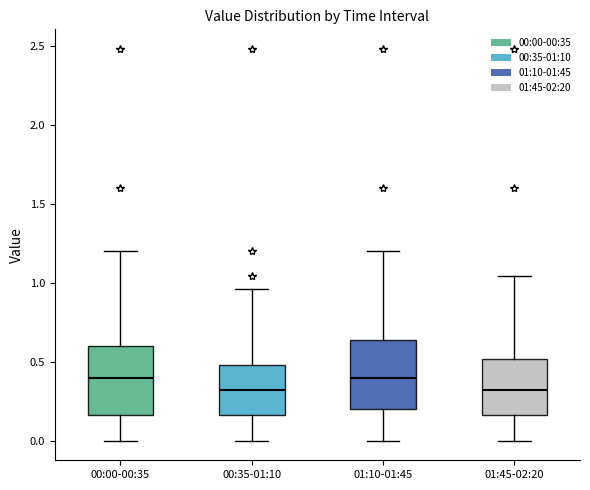

Reading left to right, read every box against the y-axis: the position of its median line, the range the box covers, and the ends of its whiskers. The values are not printed on the chart, so give them approximately, as read against the axis.

00:00-00:35: median 0.40, box 0.15 to 0.60, whiskers 0.00 to 1.20
00:35-01:10: median 0.30, box 0.15 to 0.50, whiskers 0.00 to 0.95
01:10-01:45: median 0.40, box 0.20 to 0.65, whiskers 0.00 to 1.20
01:45-02:20: median 0.30, box 0.15 to 0.50, whiskers 0.00 to 1.05